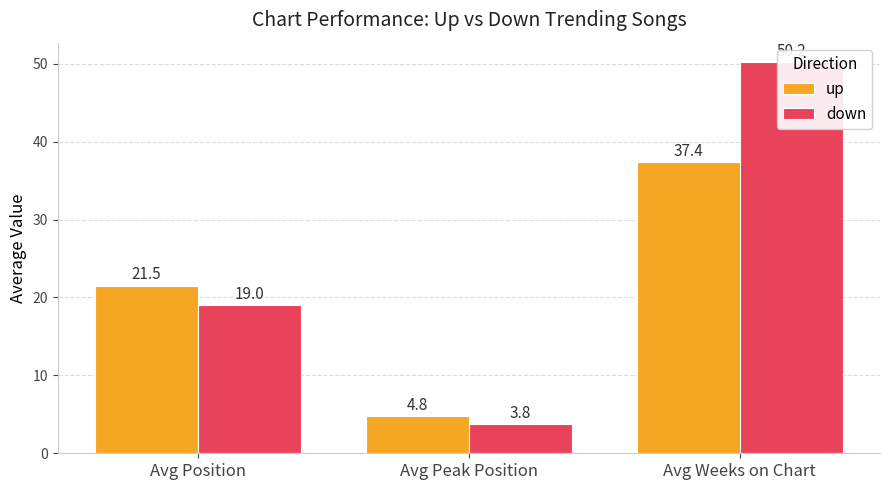

Does the chart contain any negative values?

No